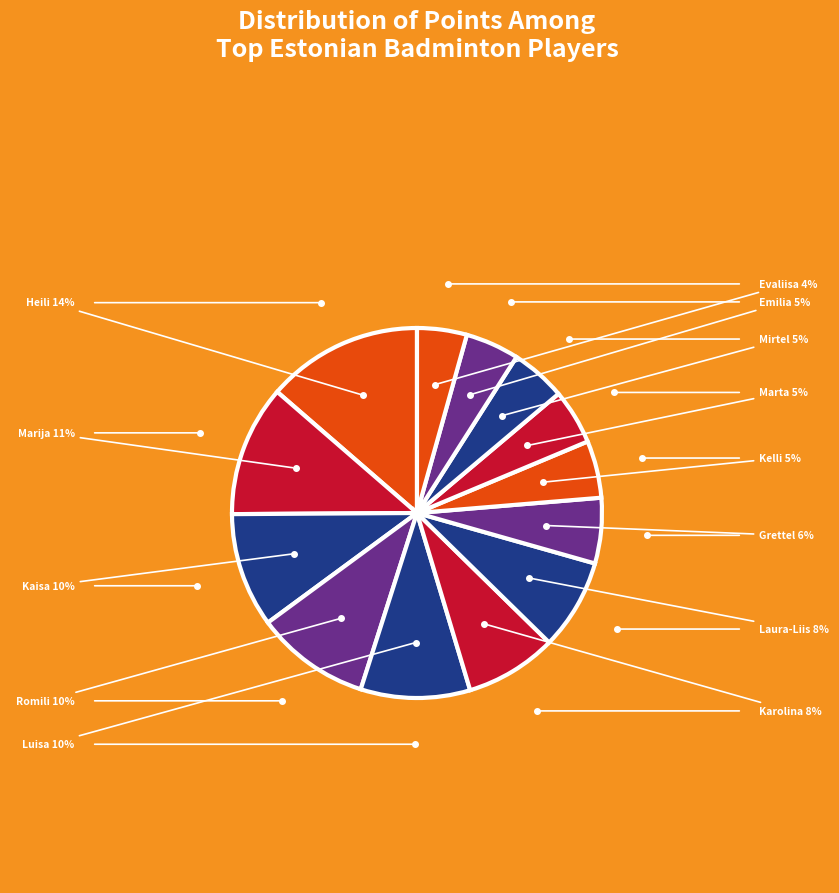

To the nearest percent, what is the average slice percentage?

8%